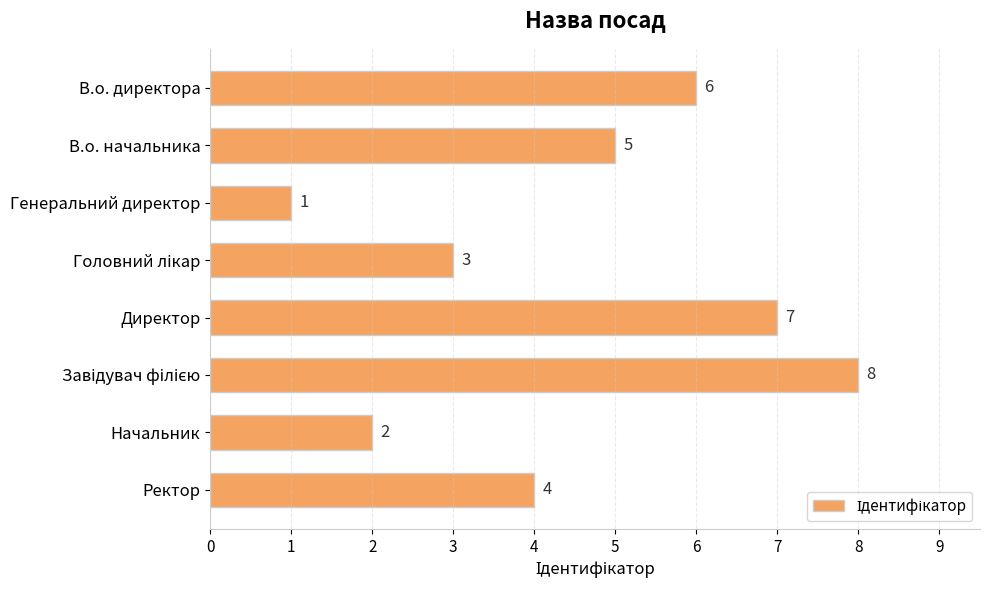

What is the value of the 2nd bar from the top?

5